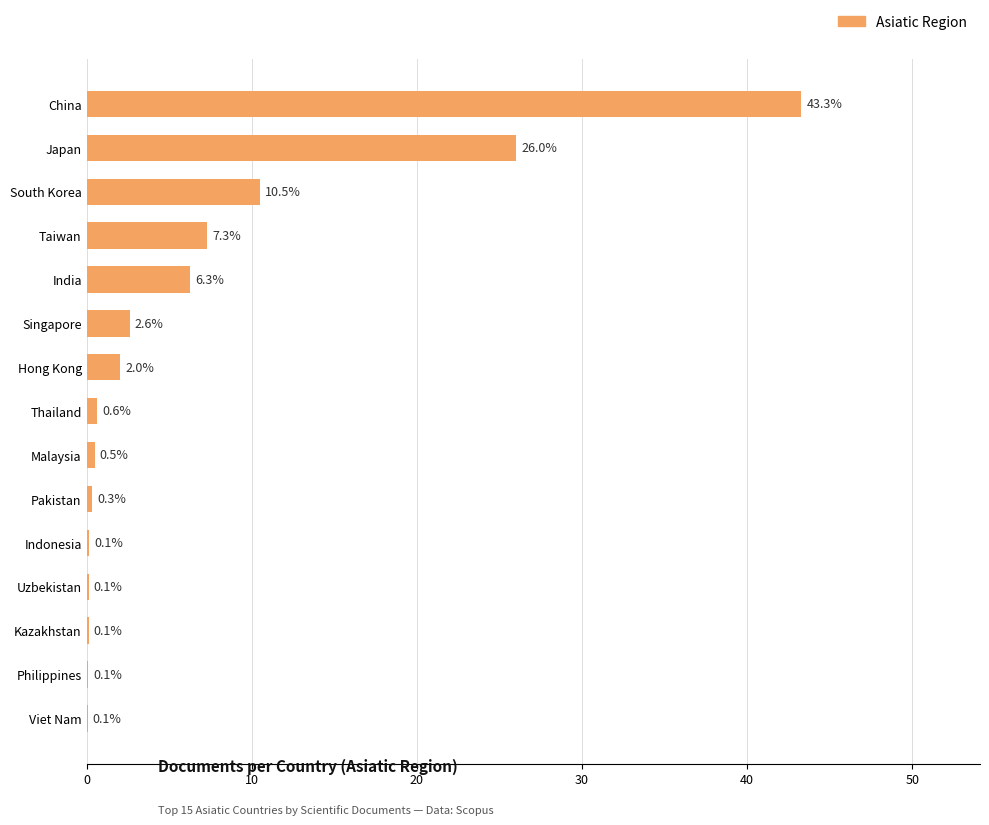

Where is the data nearest to the value 21?

Japan